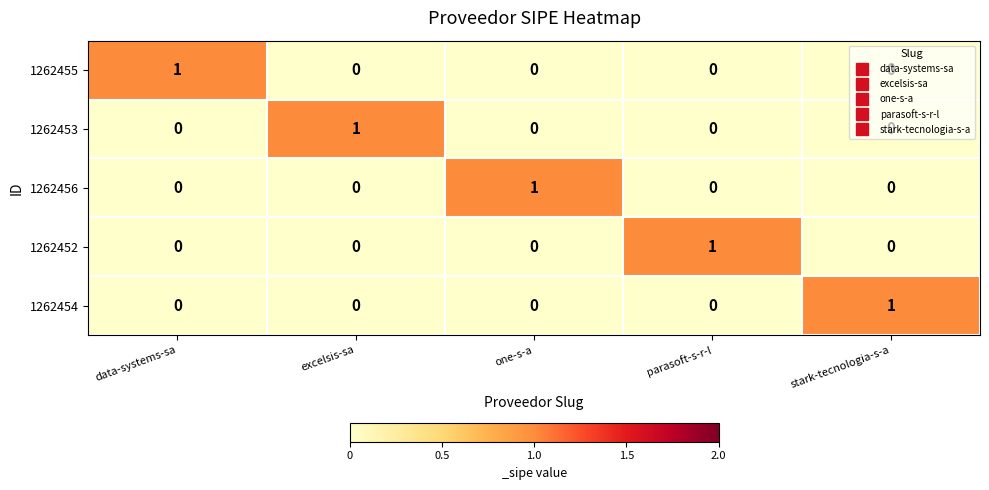

Is it true that 1262454 equals 0 at excelsis-sa?

True